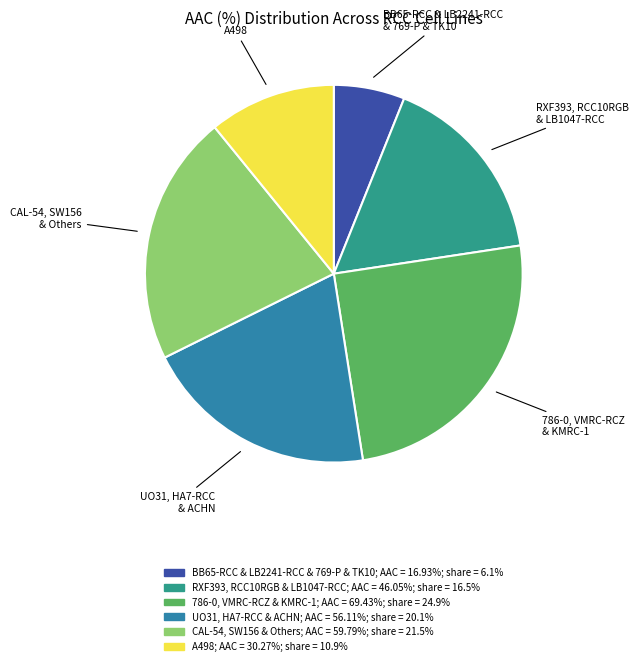

Is there a majority slice in this chart?

No